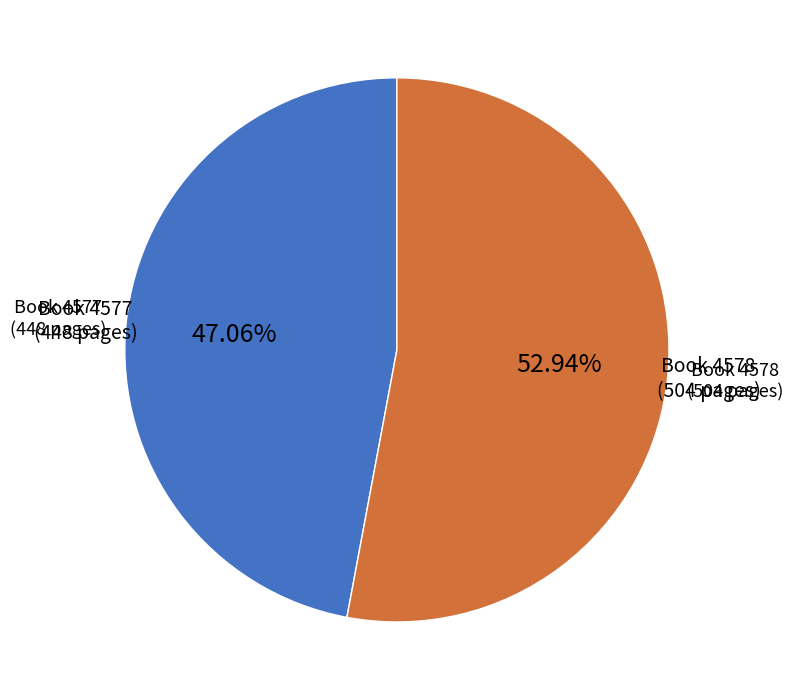

Does any single category account for the majority?

Yes